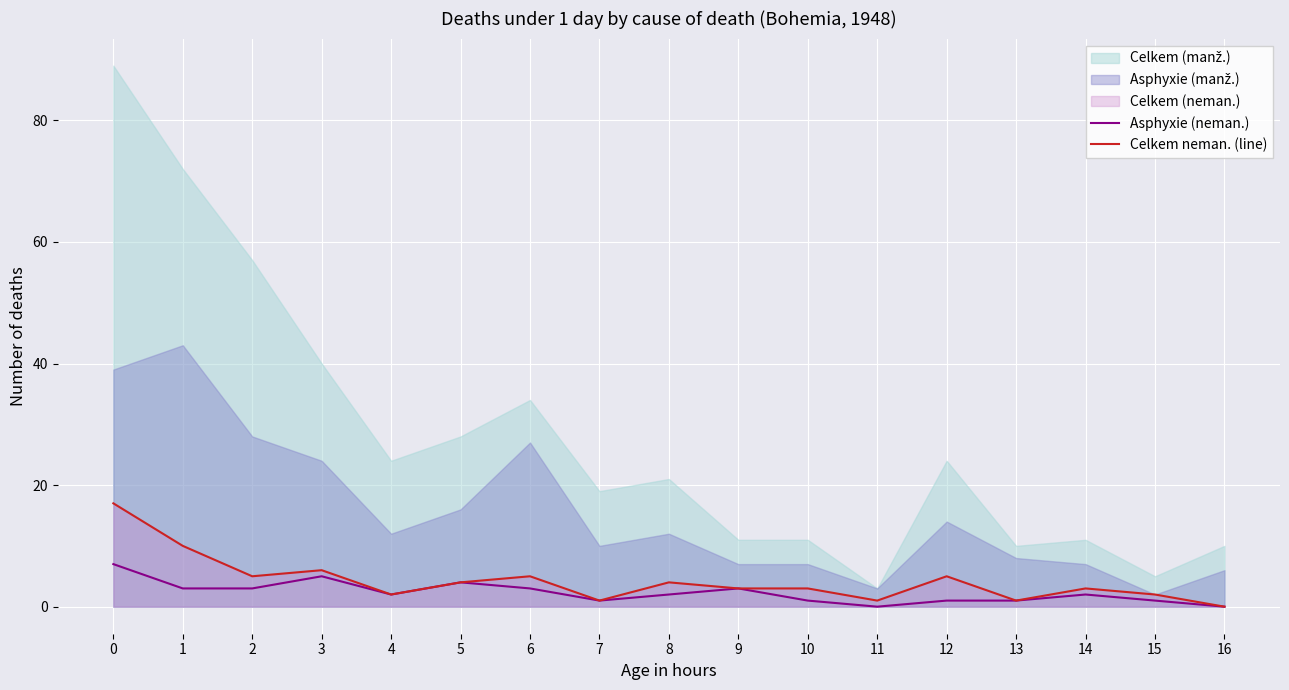

What is the difference between the maximum and minimum values in the Celkem neman. (line) series?

17